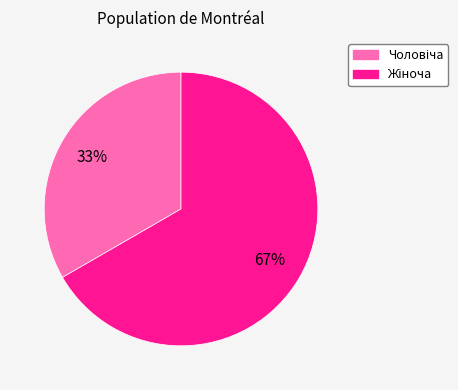

To the nearest percent, what is the average slice percentage?

50%